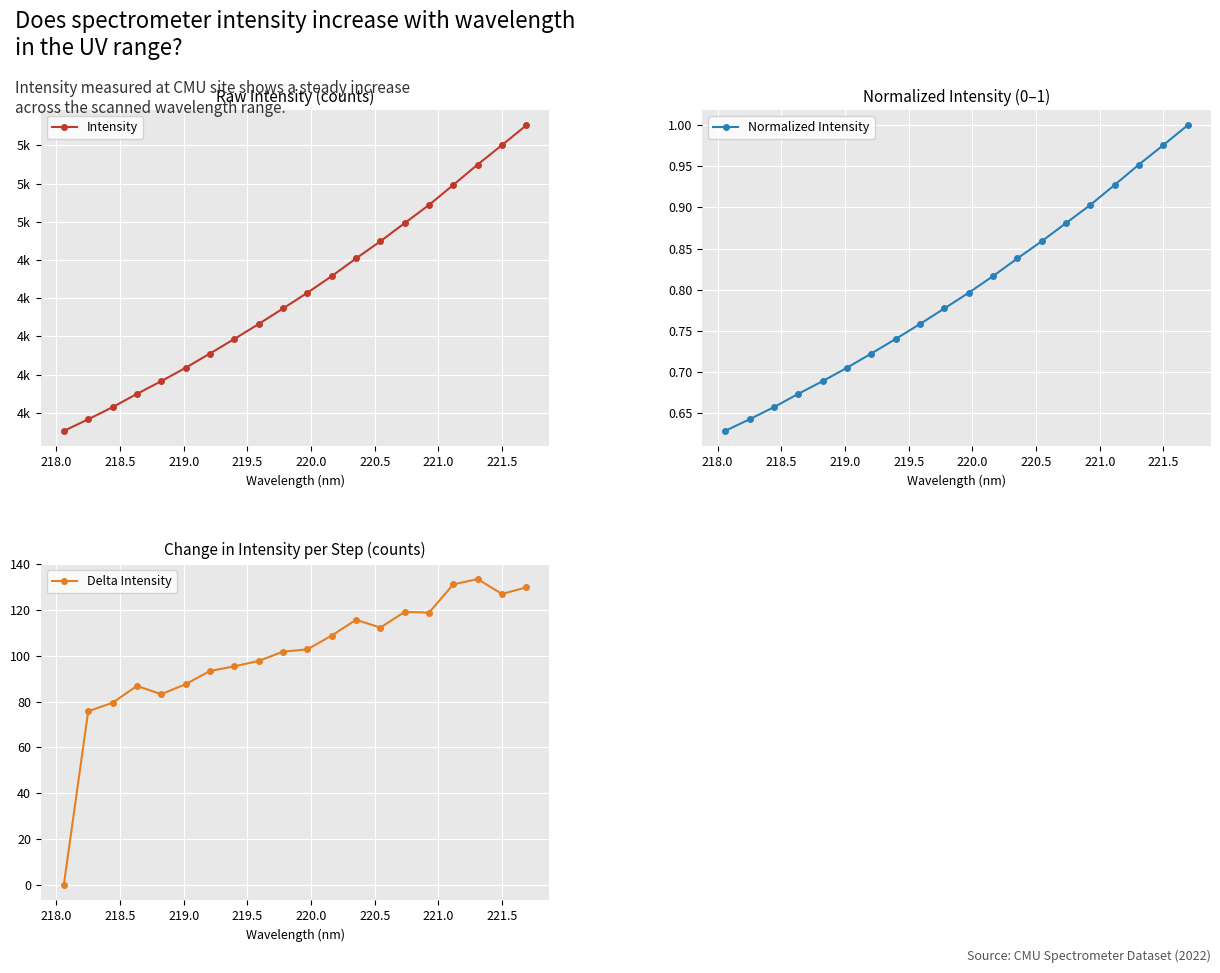

How many intersections are there between Normalized Intensity and Delta Intensity?

1